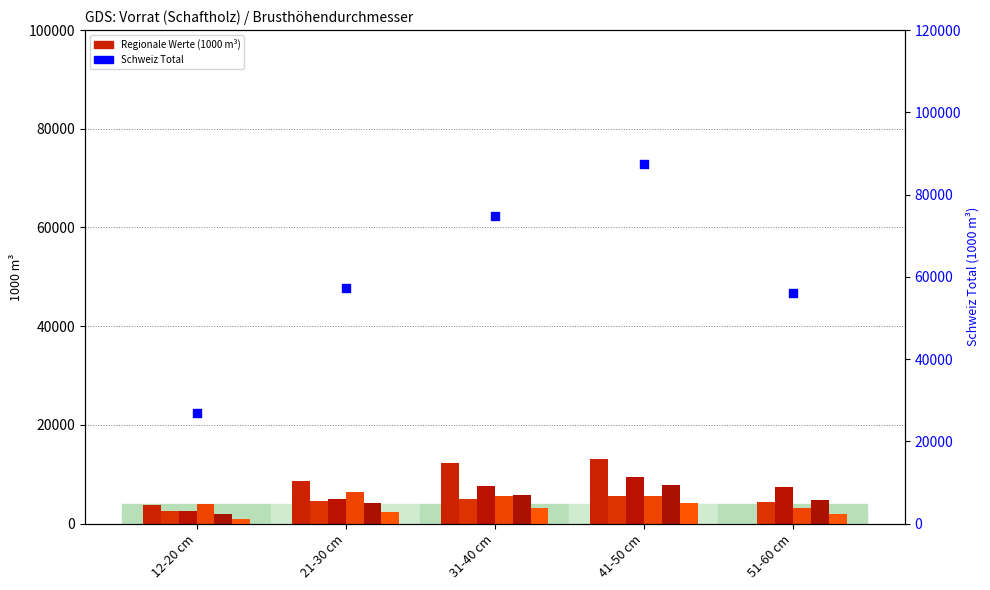

At how many categories does at least one series exceed 4815?

4